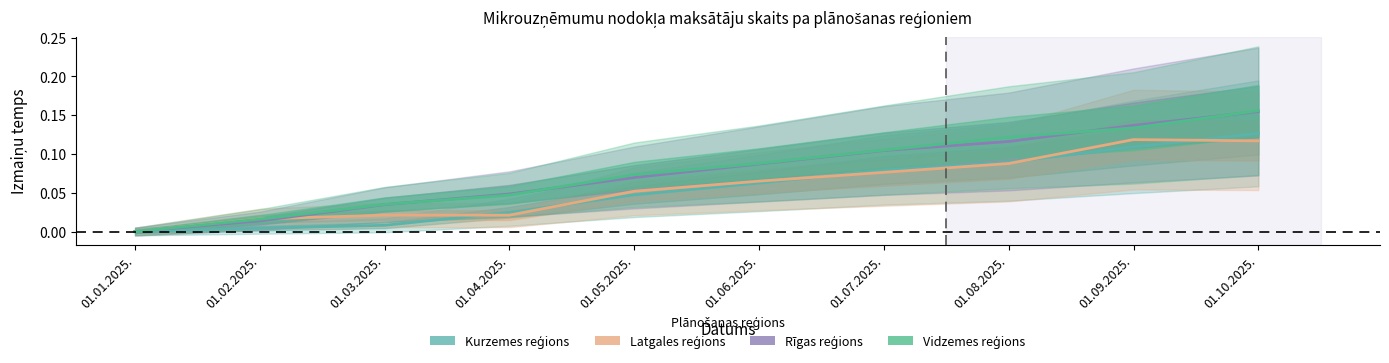

What position from the right is 01.02.2025.?

9